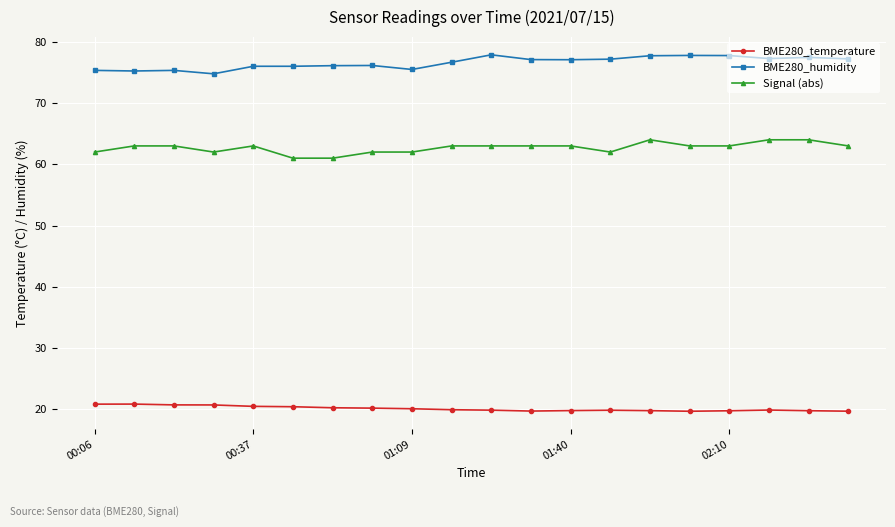

What is the value of the Signal (abs) point at the 18th from the left?

64.0